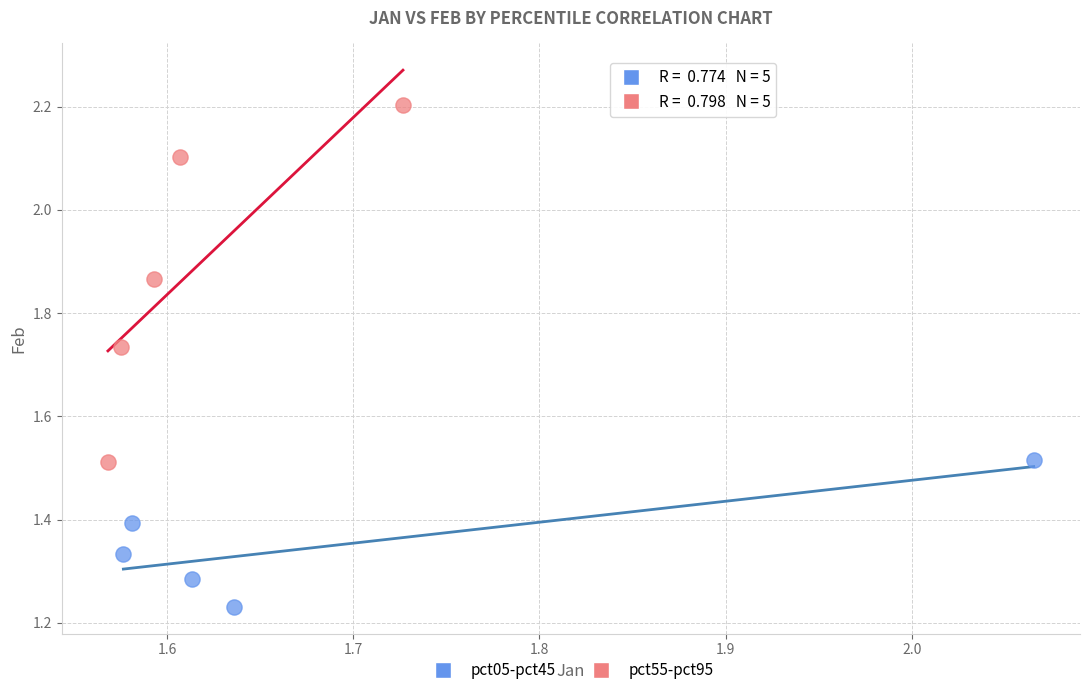

Which series has the widest spread of Y values?

pct55-pct95